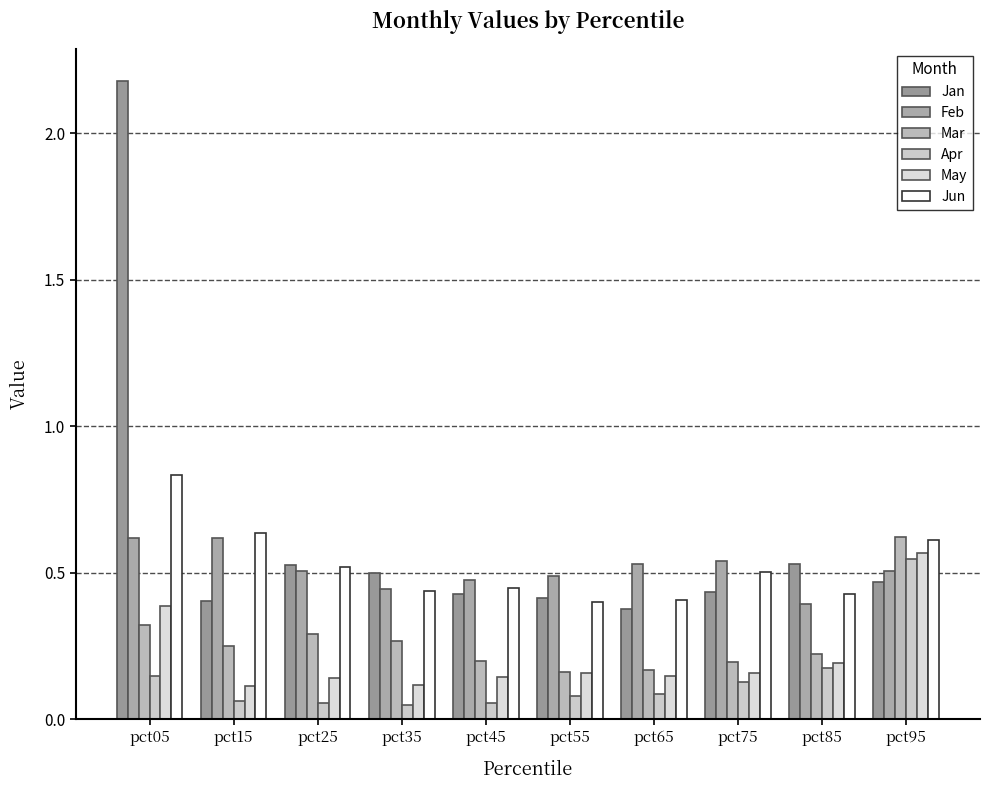

Count the number of data series in this chart.

6